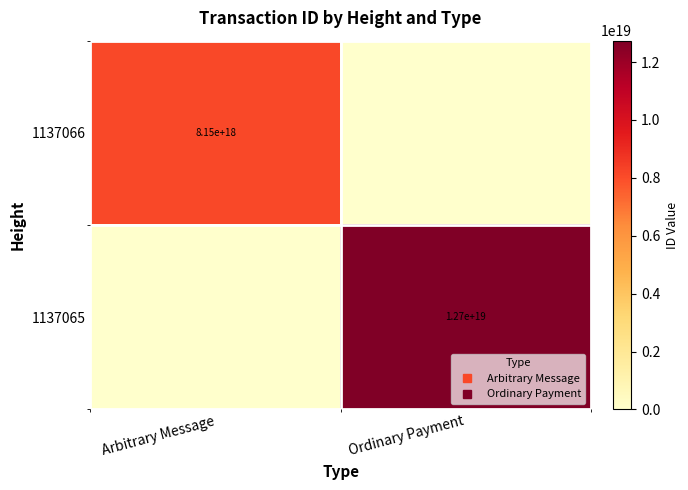

Which series has the largest total across all categories?

1137065